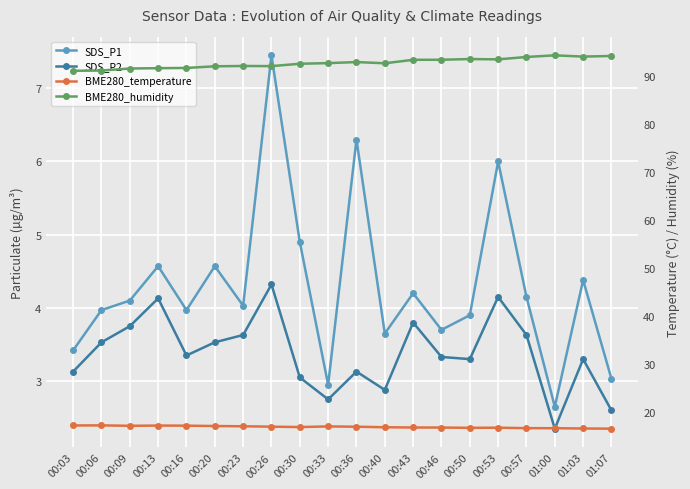

How many data points in BME280_humidity are above 92?

13